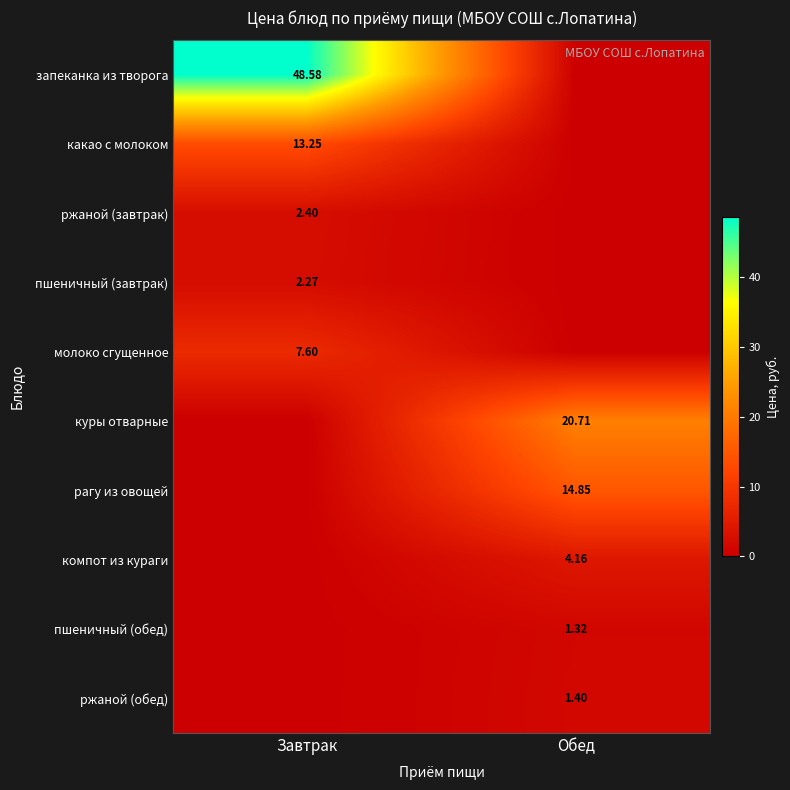

Is the value of куры отварные at Обед greater than the value of пшеничный (завтрак) at Завтрак?

Yes